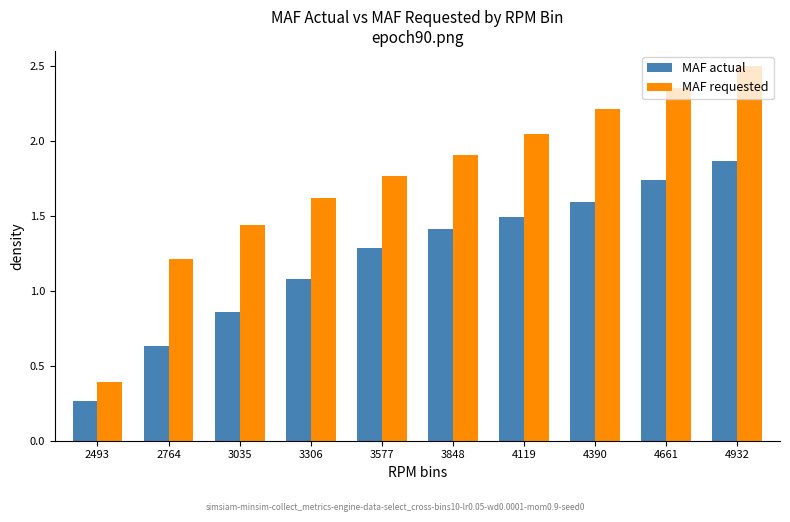

How many values in the MAF requested series exceed 1?

9